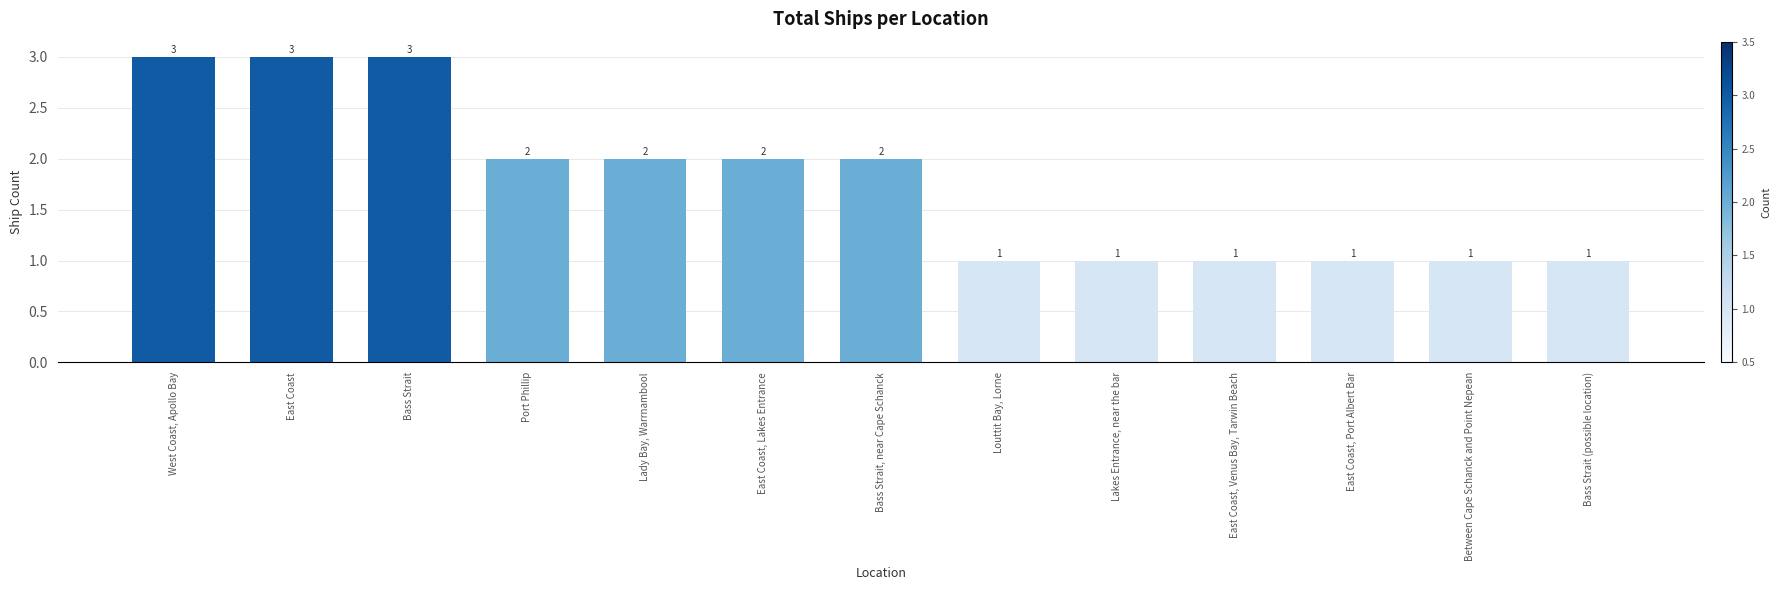

What is the ratio of the value at Lady Bay, Warrnambool to the value at East Coast, Venus Bay, Tarwin Beach?

2.0